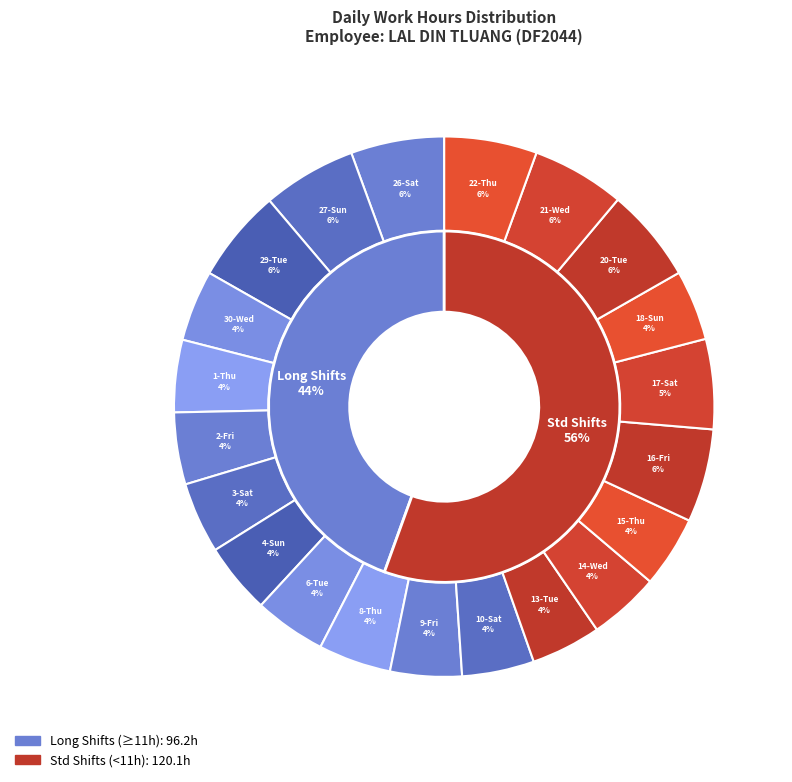

Combined, what portion of the pie is 17-Sat and 18-Sun?

9.6%